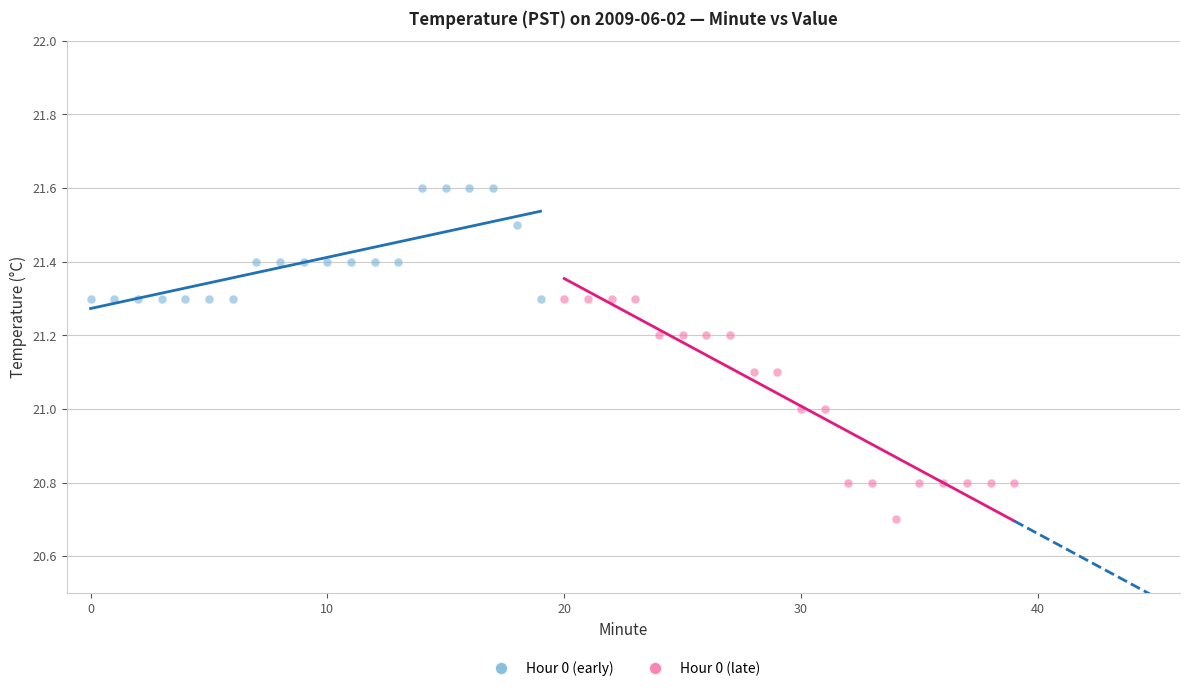

Which series has the largest Y range (max minus min)?

Hour 0 (late)